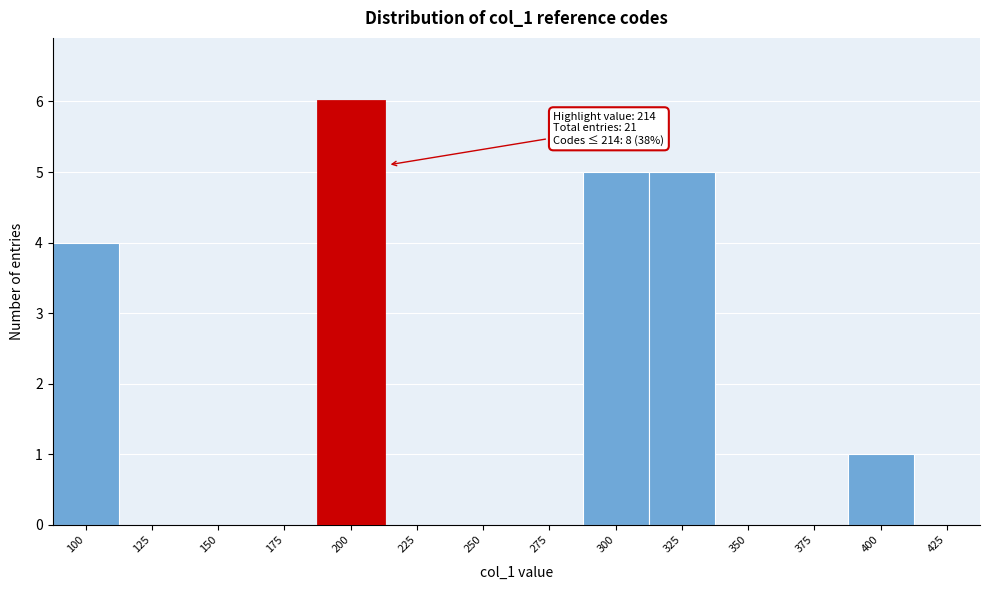

Reading left to right, transcribe all the data shown in this chart.

100=4	125=0	150=0	175=0	200=6	225=0	250=0	275=0	300=5	325=5	350=0	375=0	400=1	425=0